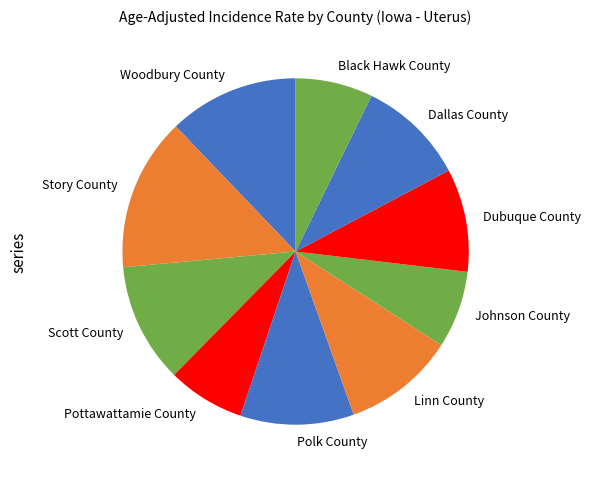

Which category has the biggest portion of the pie?

Story County